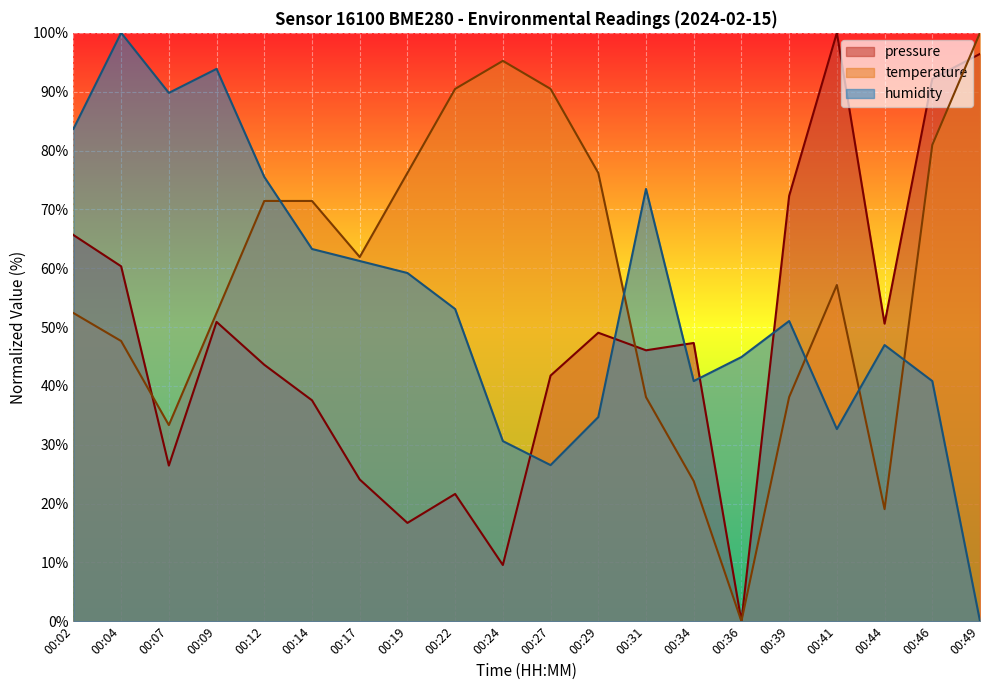

Between which two adjacent categories do temperature and pressure first intersect?

00:04 and 00:07